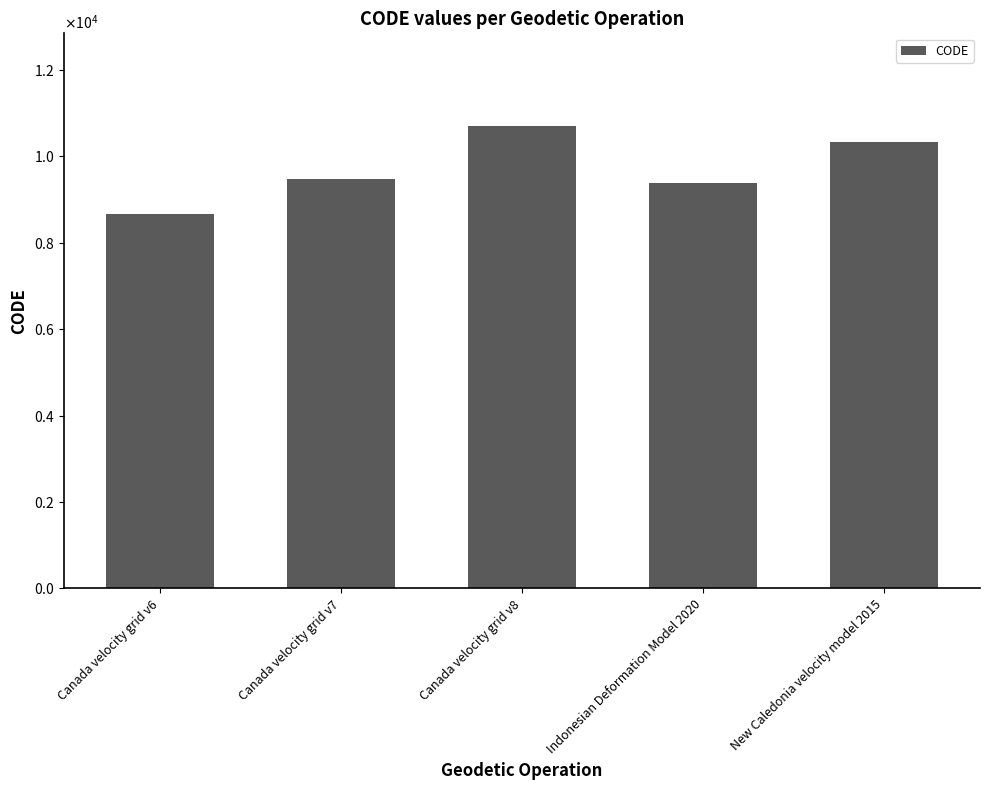

What is the value of the 5th bar from the left?

10323